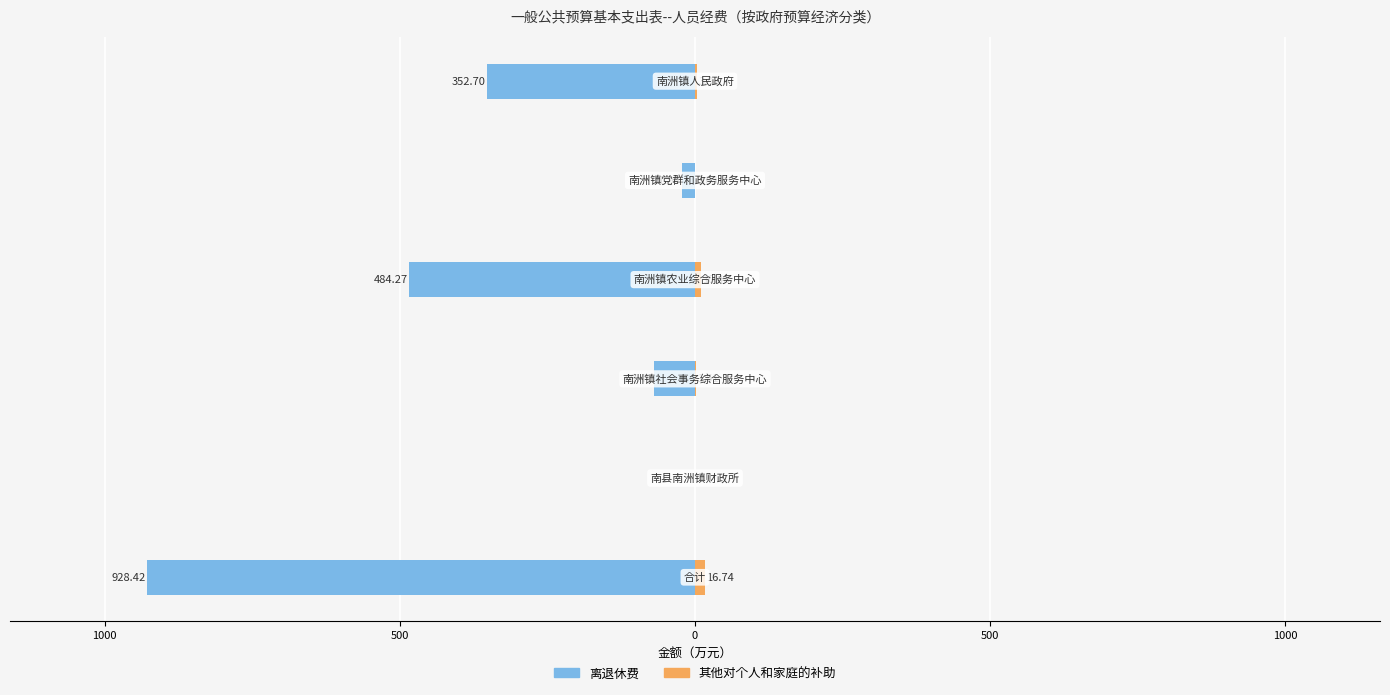

How many values in the 其他对个人和家庭的补助 series exceed 3?

3